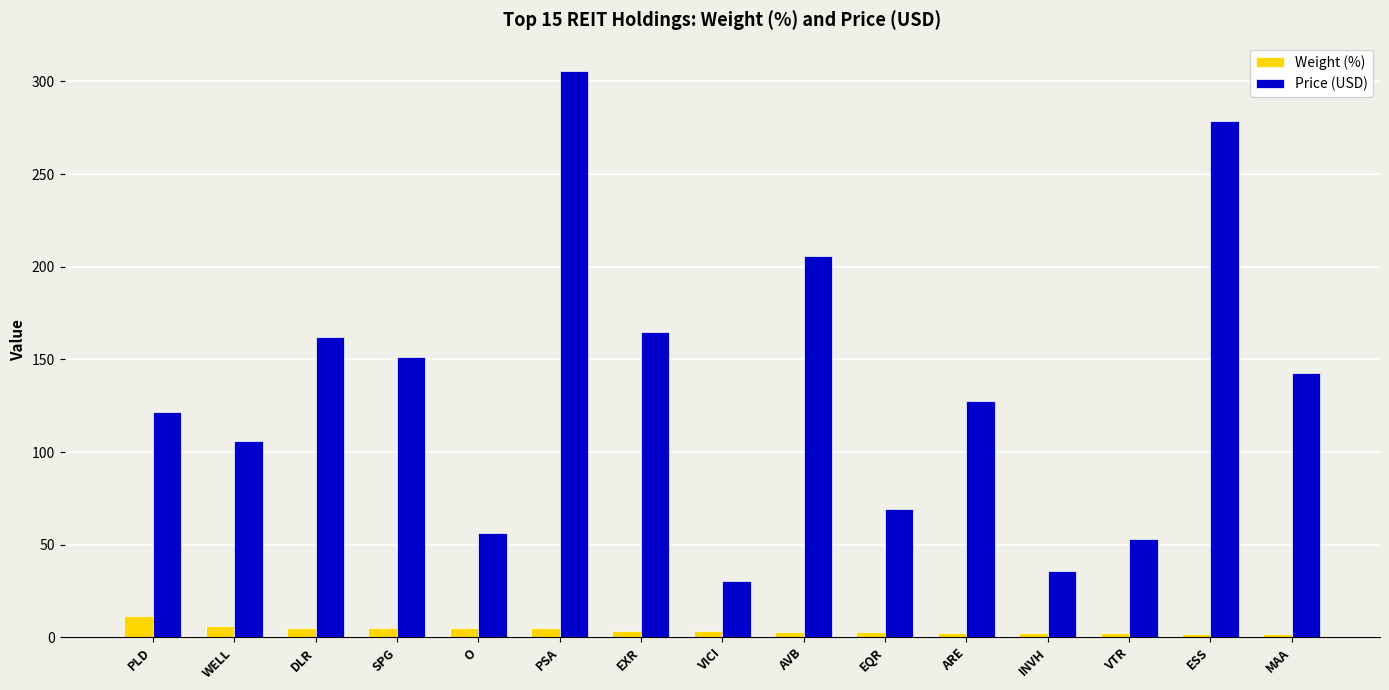

Which label corresponds to the largest value in the chart?

PSA